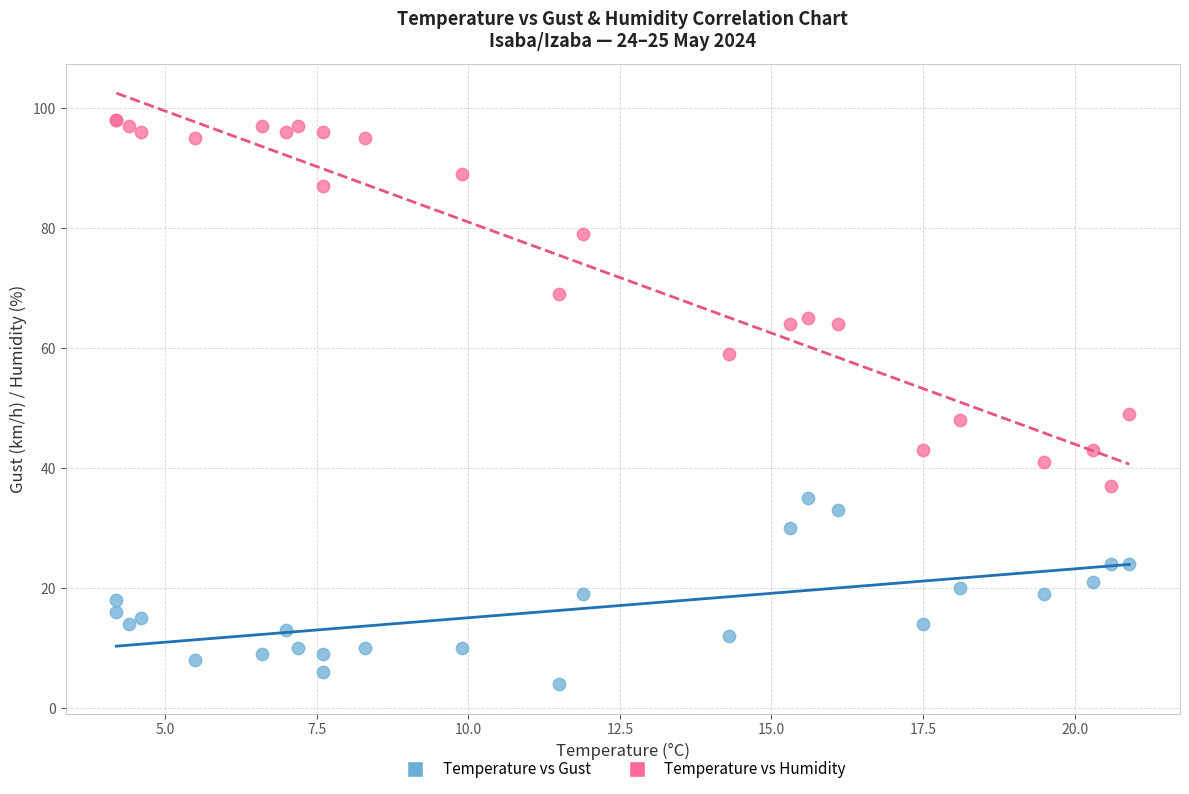

Which series reaches the maximum Y coordinate?

Temperature vs Humidity